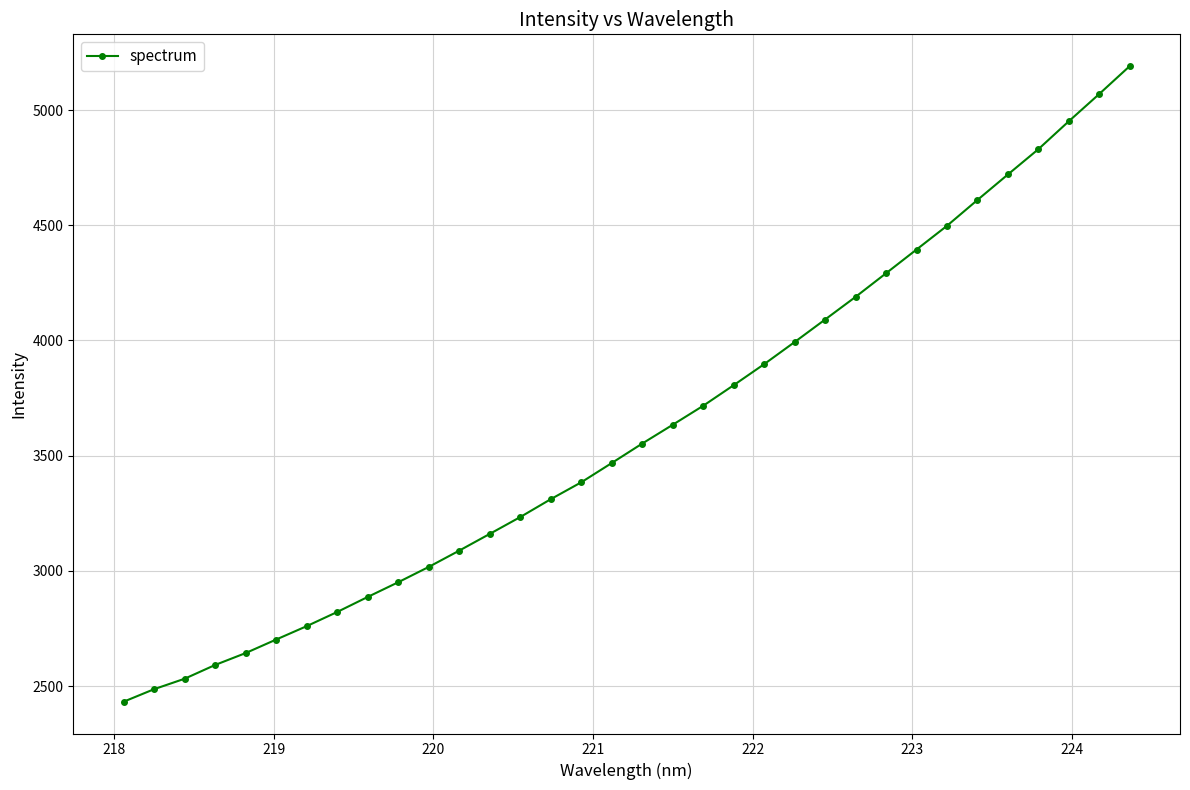

What is the smallest value displayed?

2432.0